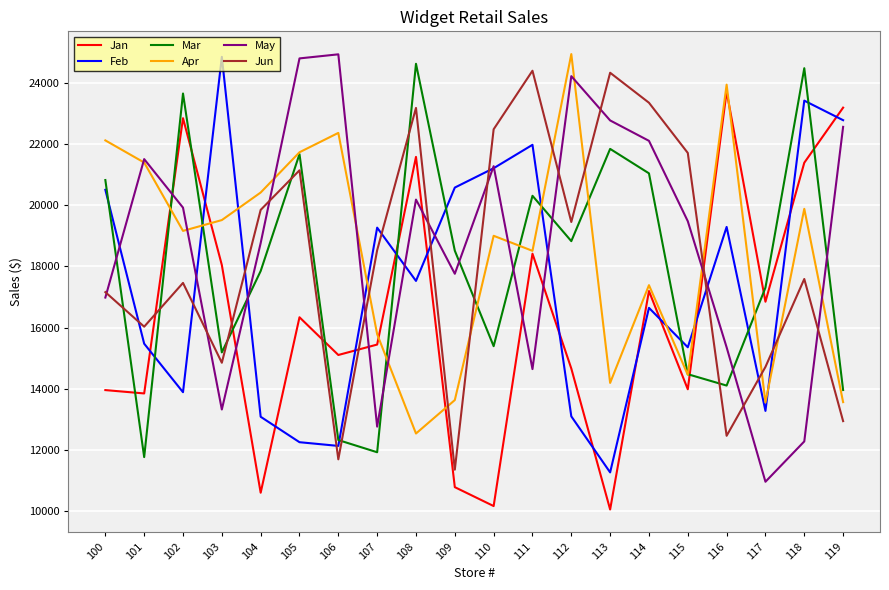

How many lines are shown in the chart?

6